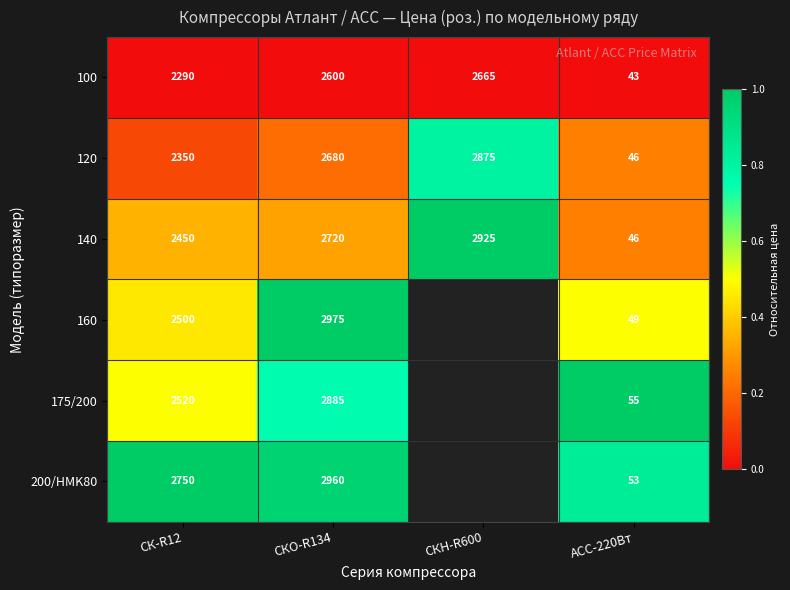

What is the total value across all series at ACC-220Вт?

292